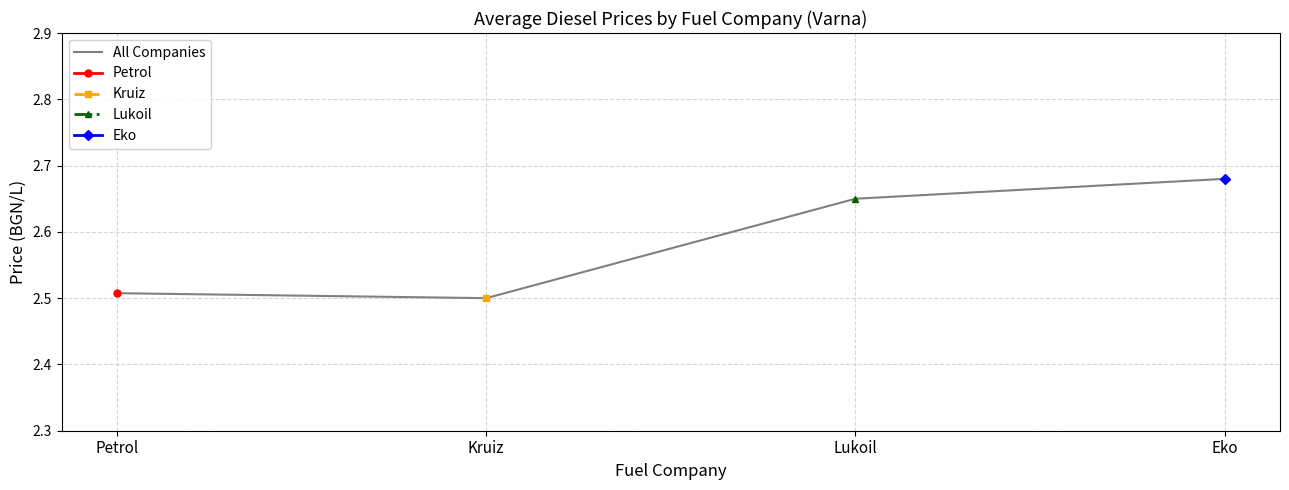

Is it true that the value at Kruiz is 4.1?

False